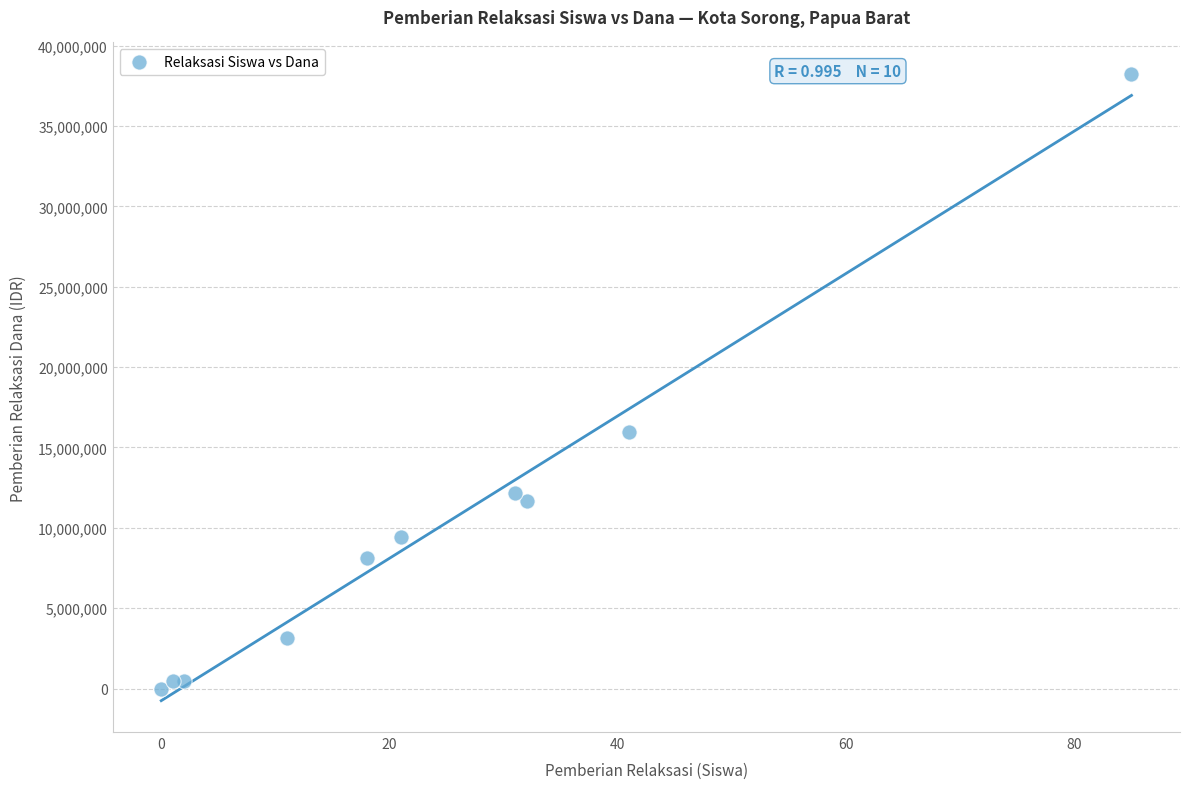

What is the average X value?

24